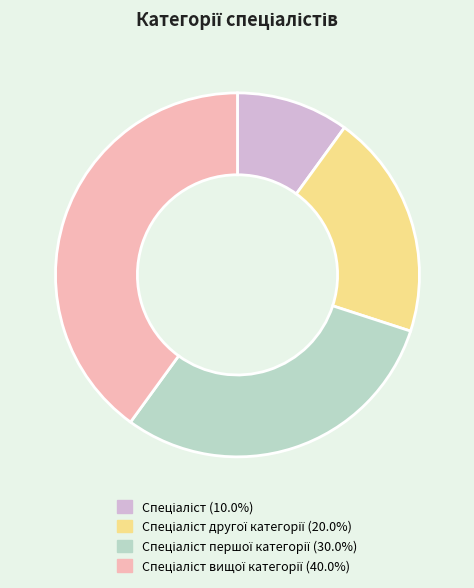

Is there a majority slice in this chart?

No